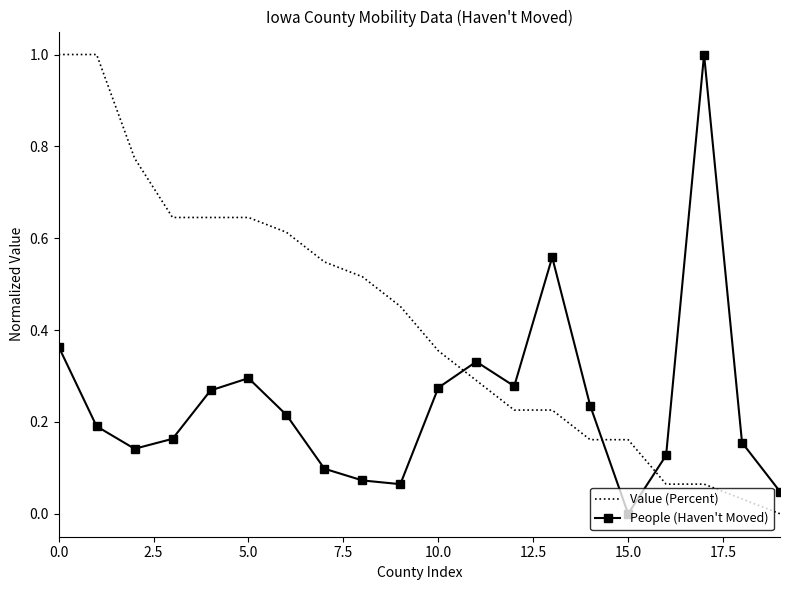

What is the maximum value shown in the chart?

1.0